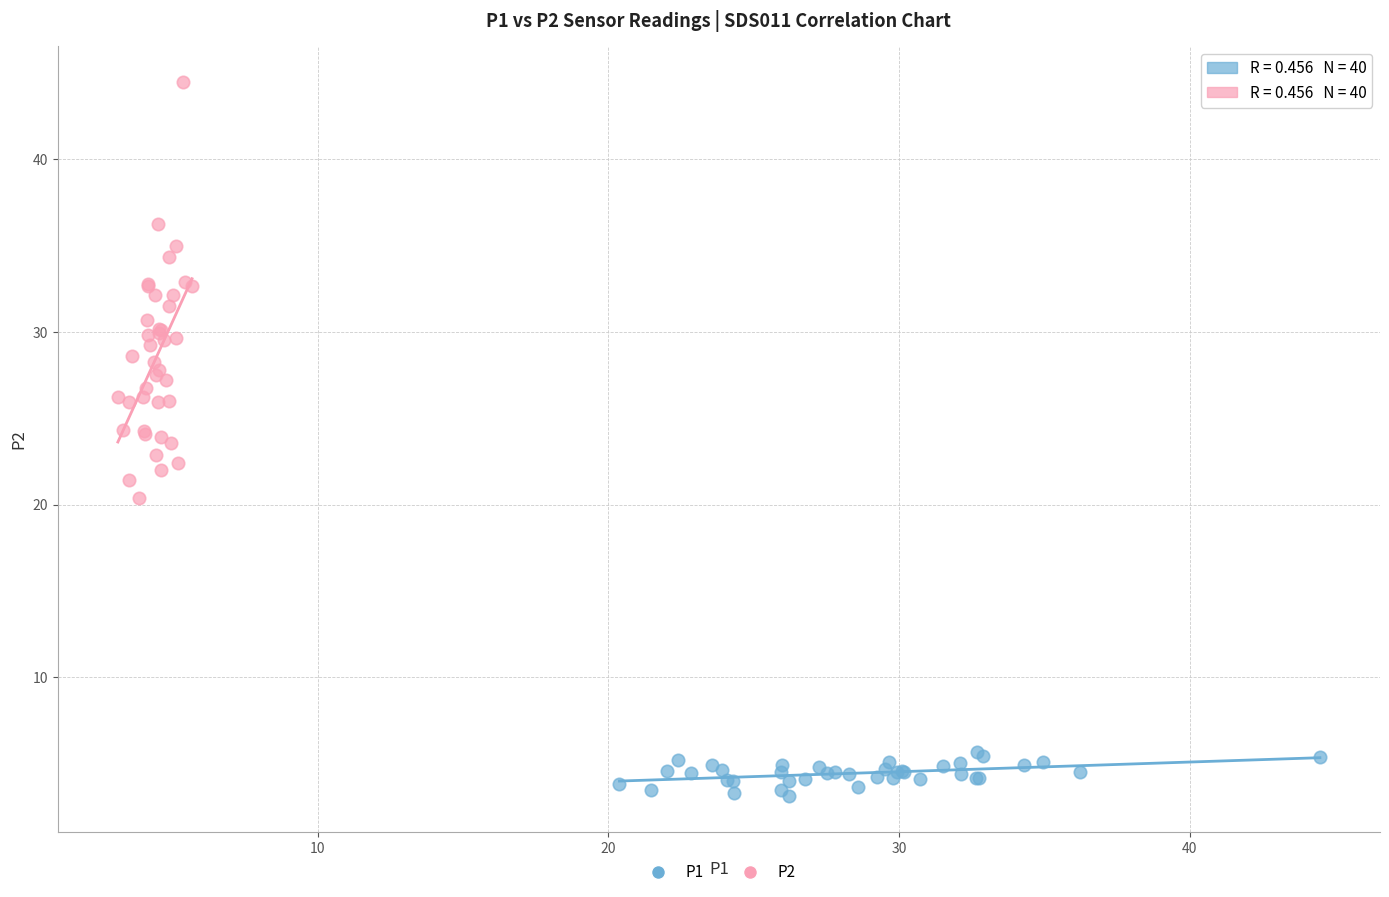

Which series contains the highest Y value?

P2